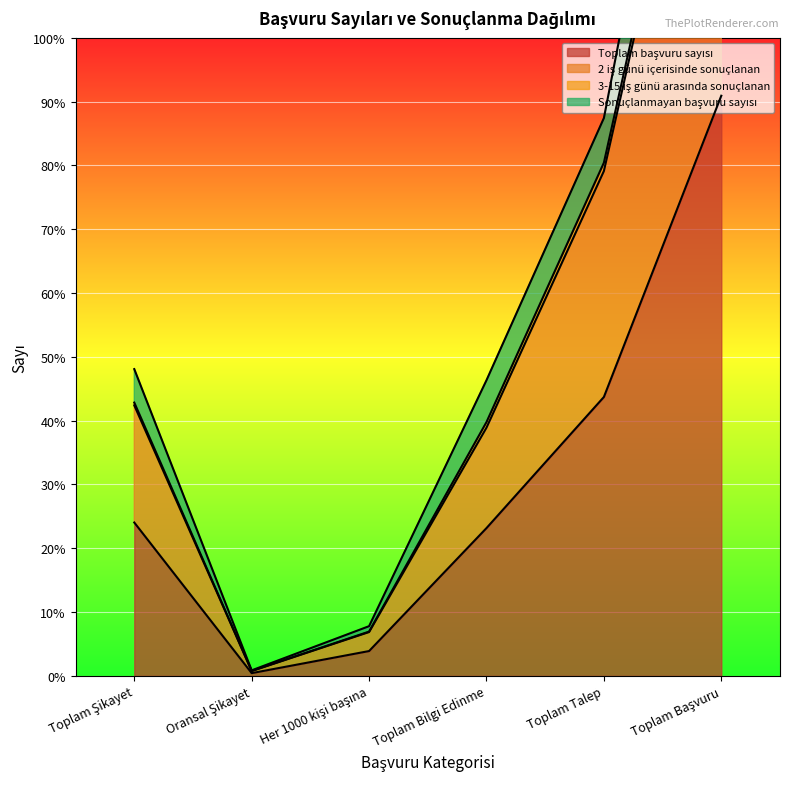

What is the label of the 4th point from the right?

Her 1000 kişi başına